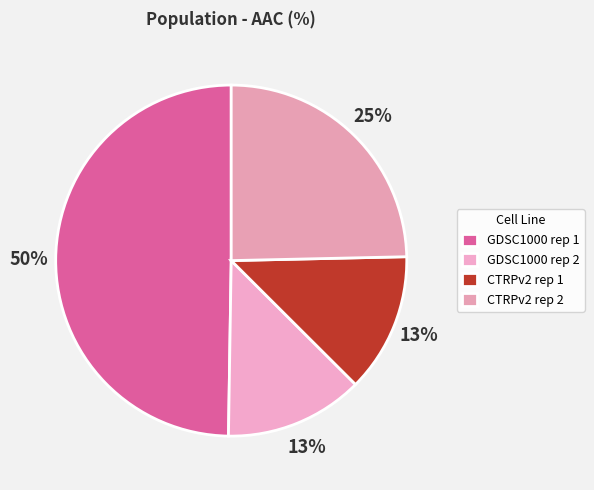

How many slices are in this pie chart?

4